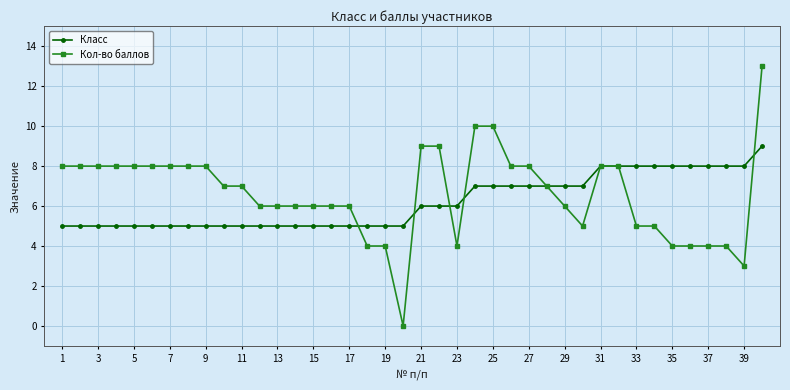

What is the value of the Кол-во баллов point at the 28th from the left?

7